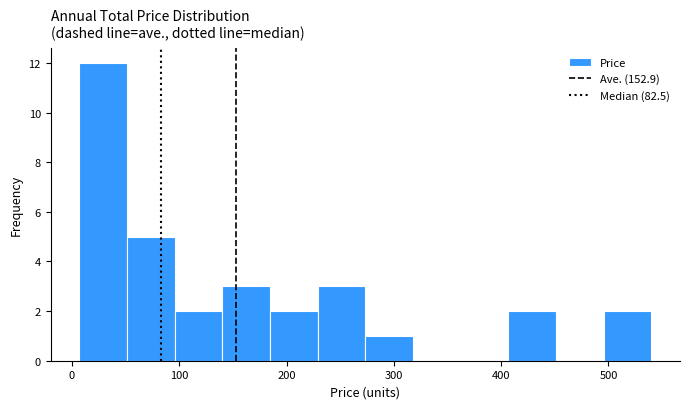

Reading left to right, list every bar in this chart as the range it spans on the x-axis followed by its height. Neither the bar edges nor the heights are printed on the chart, so give them approximately, as read against the axes.

10 to 50: 12
50 to 100: 5
100 to 140: 2
140 to 180: 3
180 to 230: 2
230 to 270: 3
270 to 320: 1
320 to 360: 0
360 to 410: 0
410 to 450: 2
450 to 500: 0
500 to 540: 2